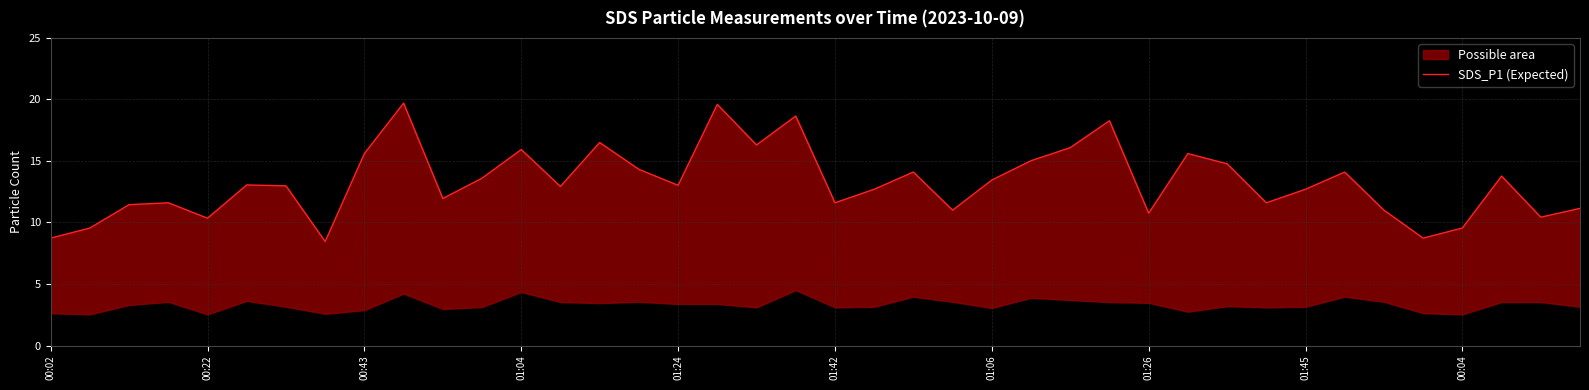

How many values are below 13?

20